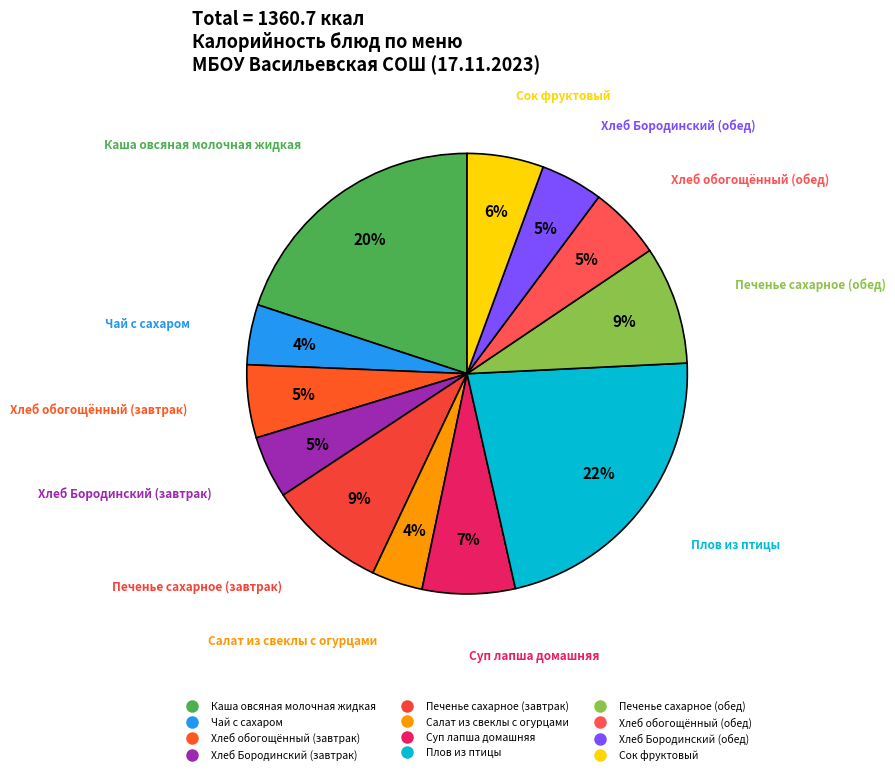

Which slice is the largest?

Плов из птицы